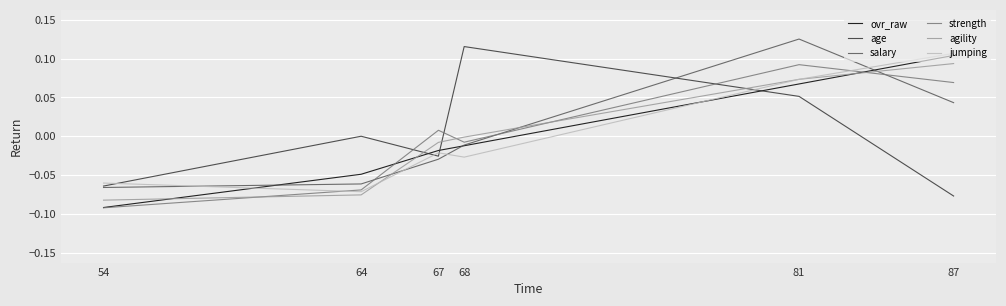

Rank the categories by strength value from lowest to highest.

54, 64, 68, 67, 87, 81